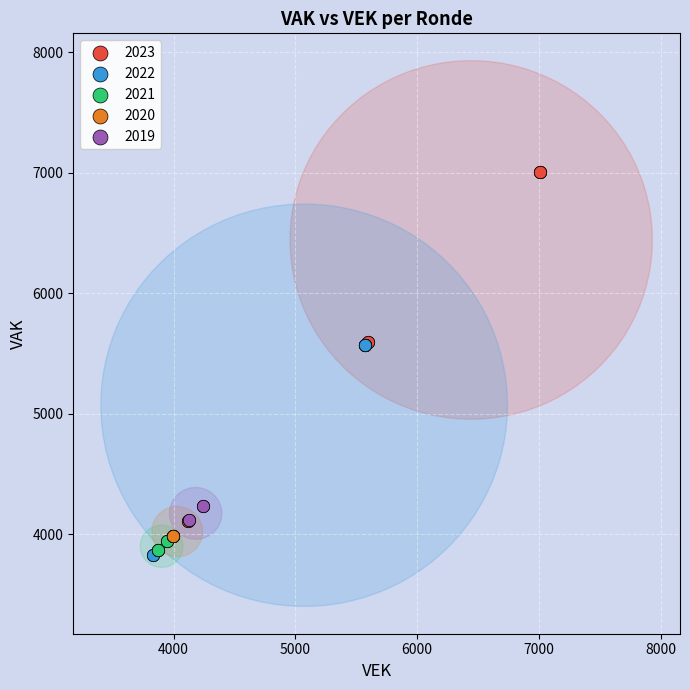

Which series has the largest Y range (max minus min)?

2022